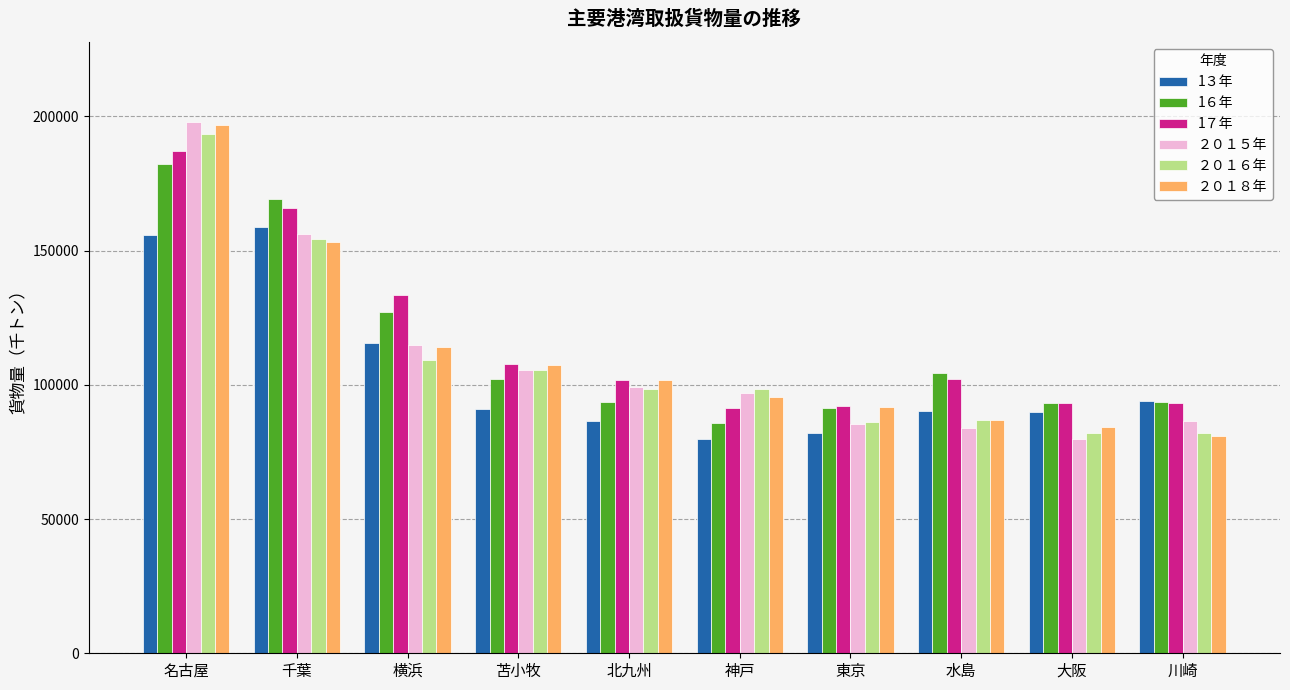

Read the 1７年 value at 名古屋, to the nearest 50.

187150